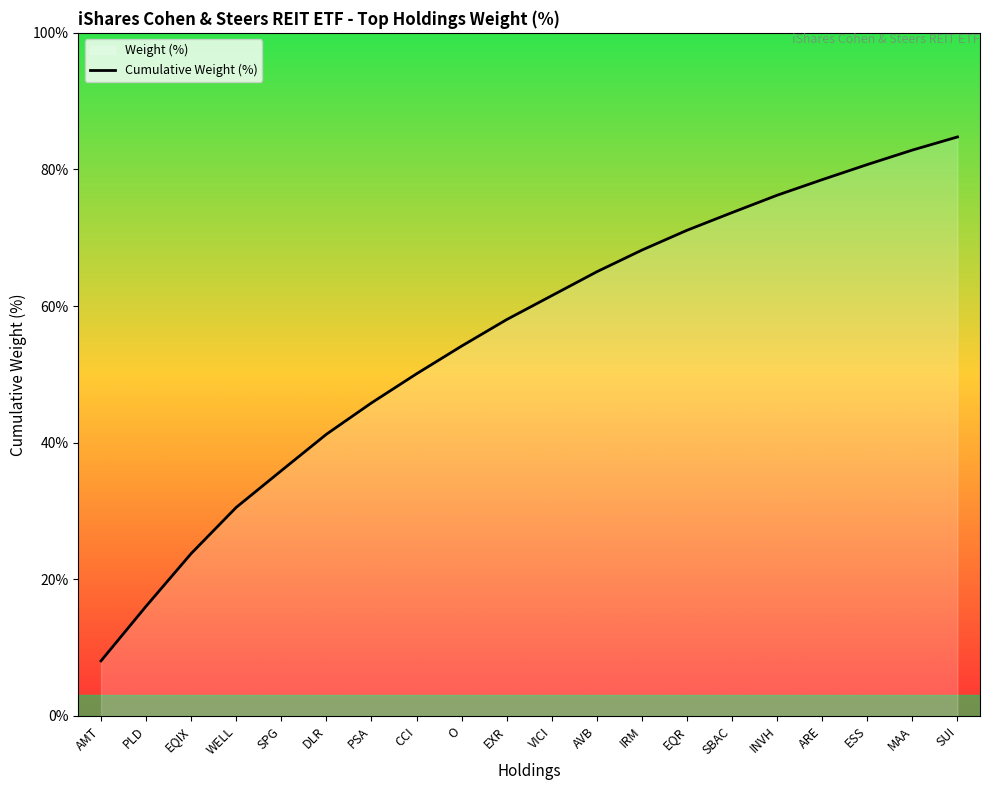

Approximately how many times larger is the value at DLR compared to AMT?

5.1